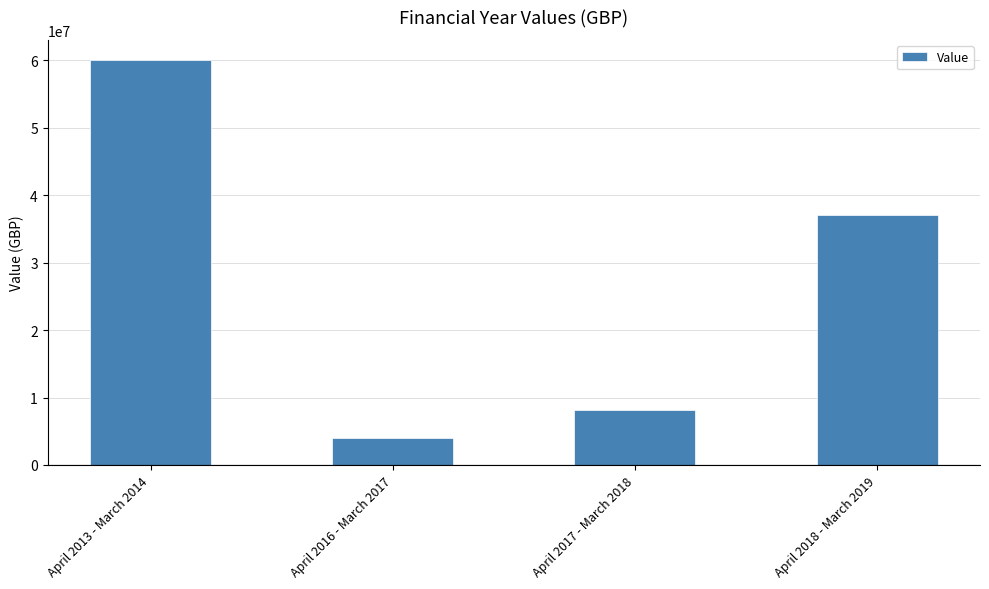

How many values are below 37000000?

2